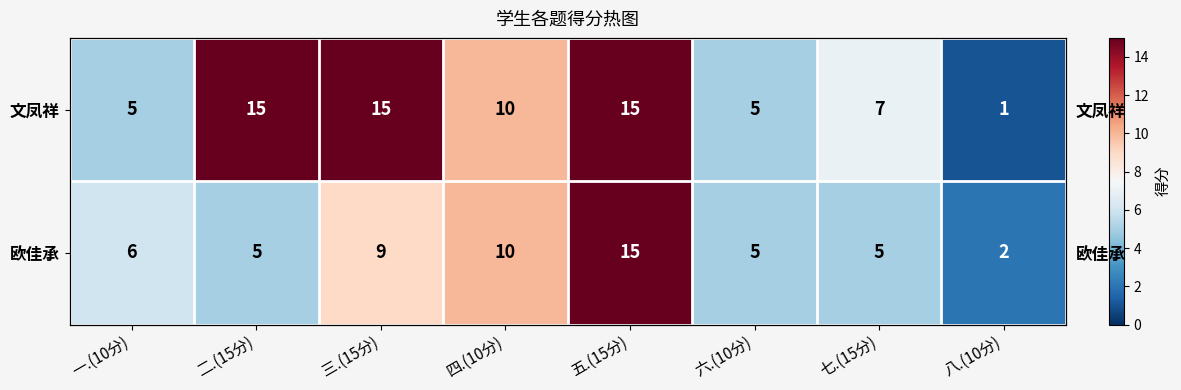

List the series in order of their peak value, lowest first.

文凤祥, 欧佳承